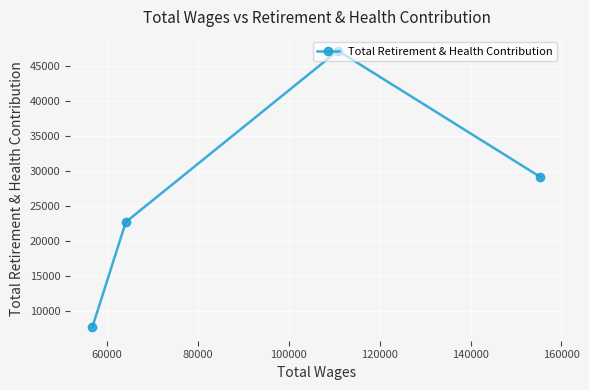

What is the greatest value displayed?

47173